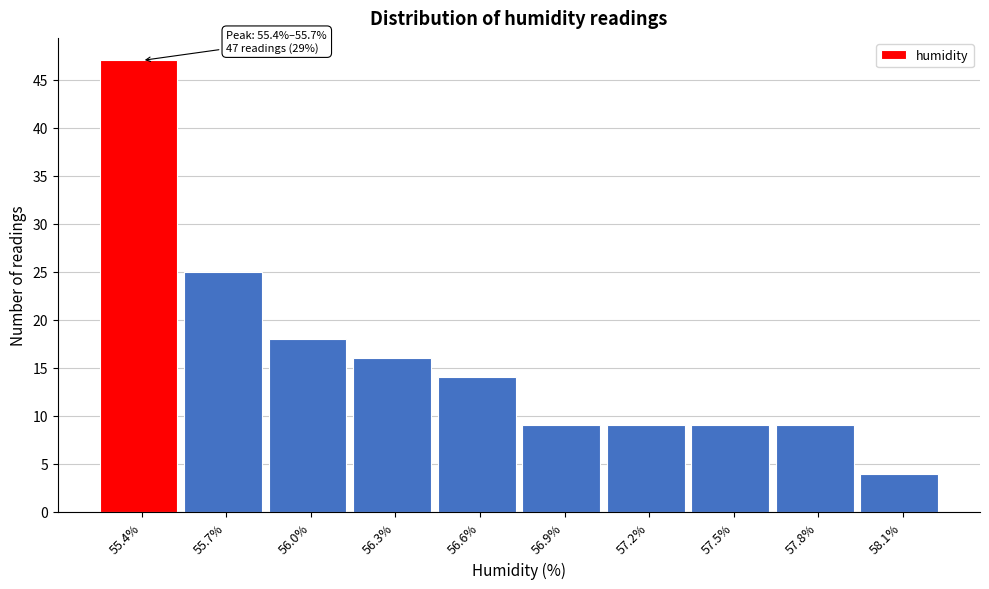

Reading left to right, extract all data points from this chart.

55.4%=47	55.7%=25	56.0%=18	56.3%=16	56.6%=14	56.9%=9	57.2%=9	57.5%=9	57.8%=9	58.1%=4